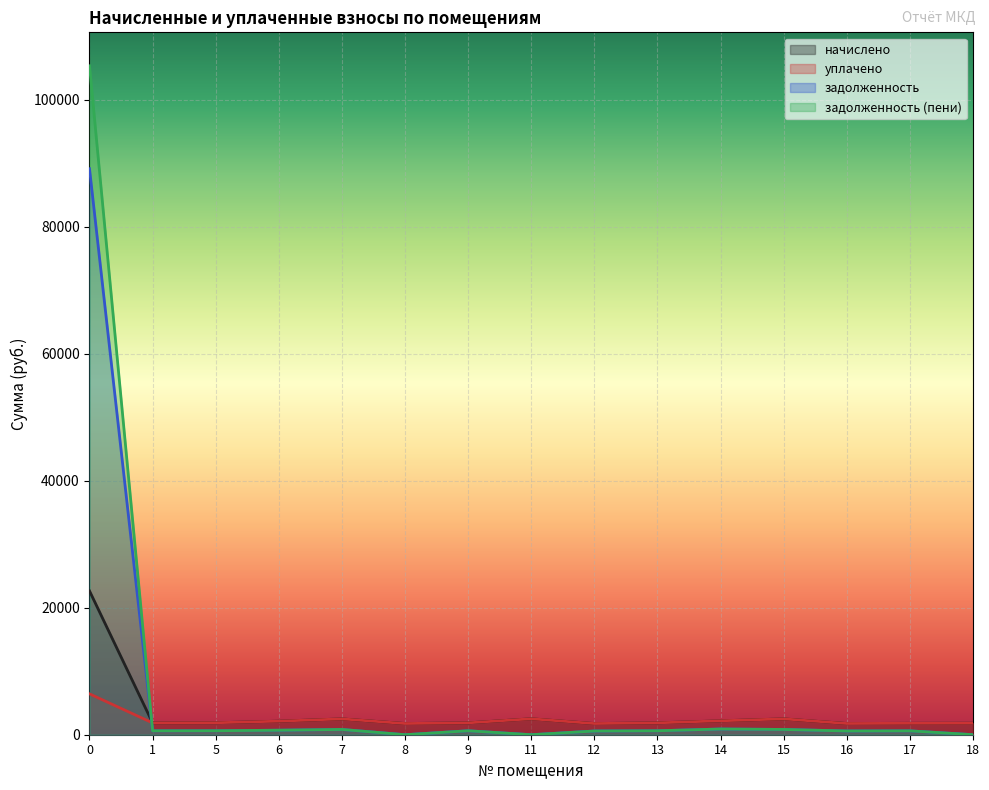

Which category has the lowest value in the задолженность (пени) series?

11